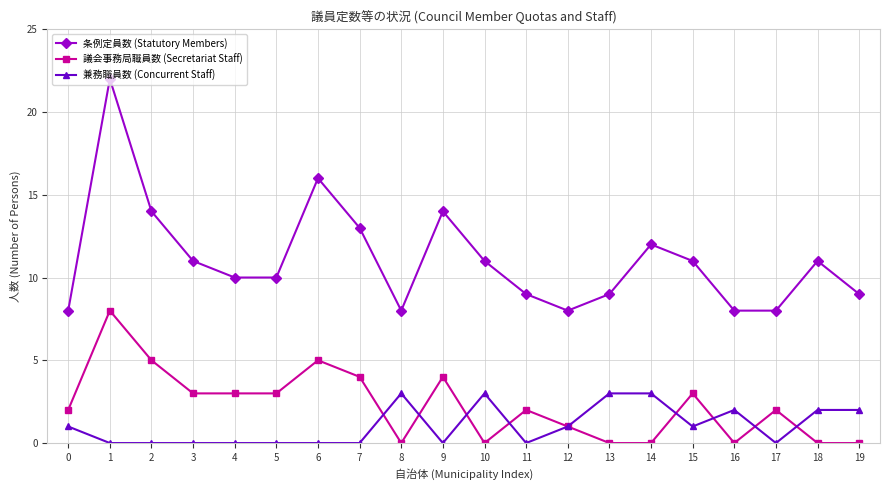

What value does the 条例定員数 (Statutory Members) series have at 3, to the nearest 10?

10